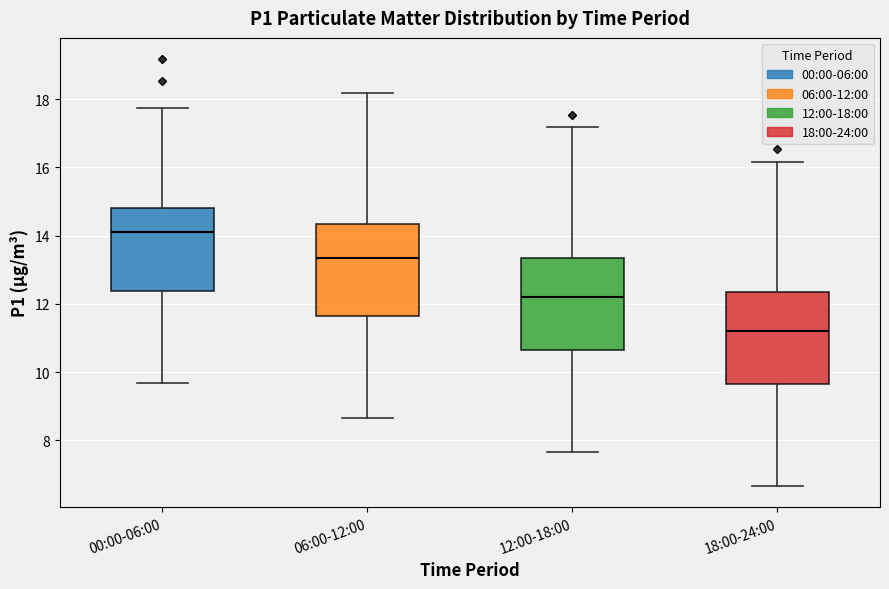

Where is the upper edge of the box for 06:00-12:00 on the y-axis? The values are not printed on the chart, so give them approximately, as read against the axis.

14.4